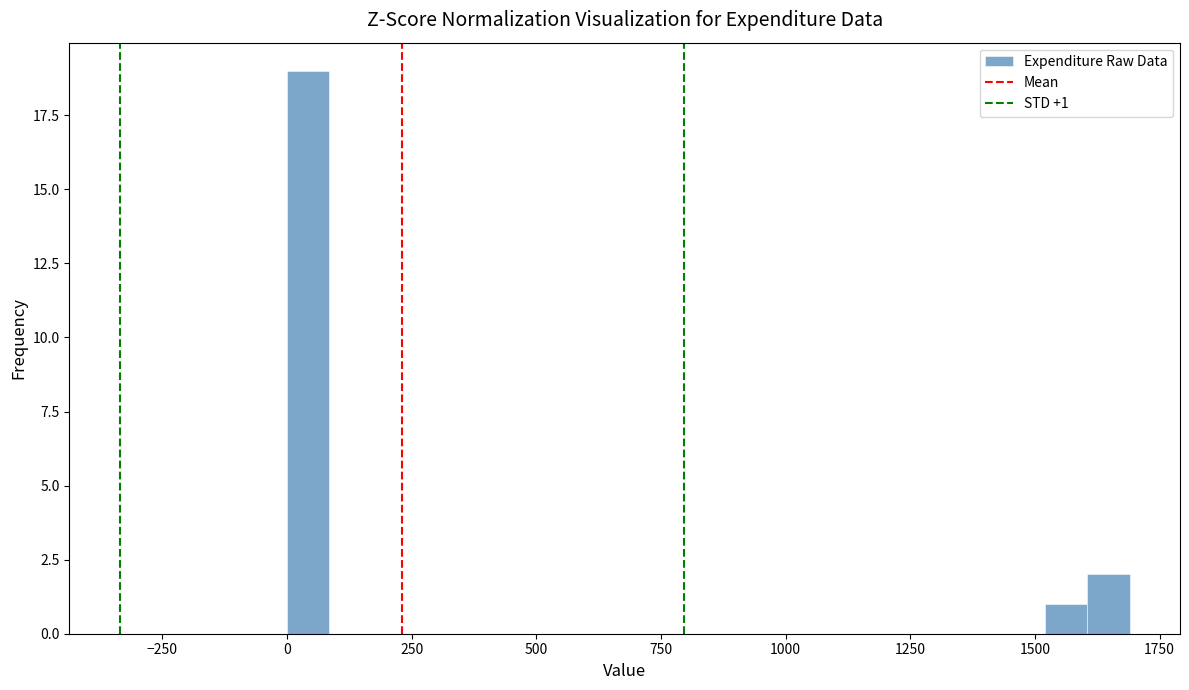

Read against the x-axis, roughly where is the centre of the tallest bar?

50